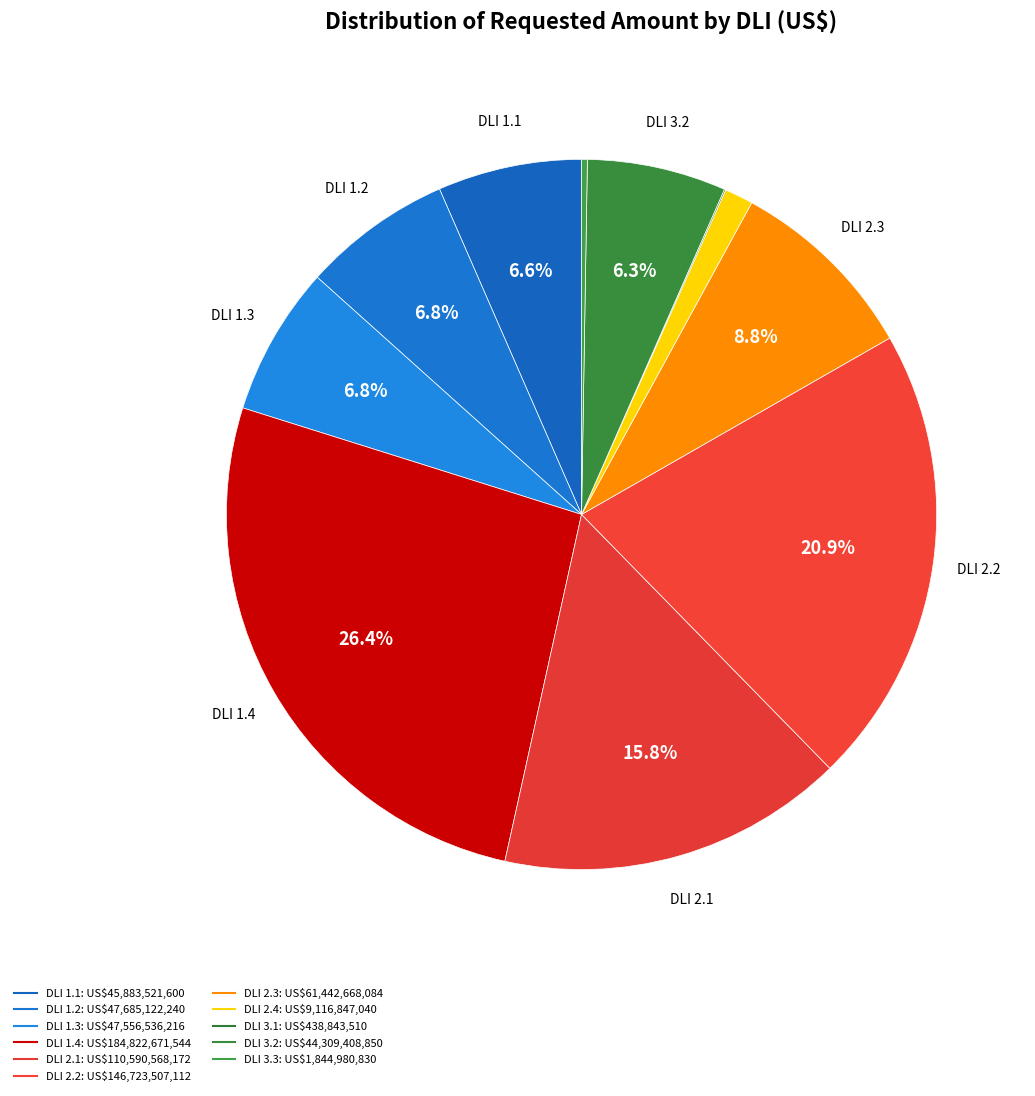

What is the smallest slice in the pie chart?

DLI 3.1